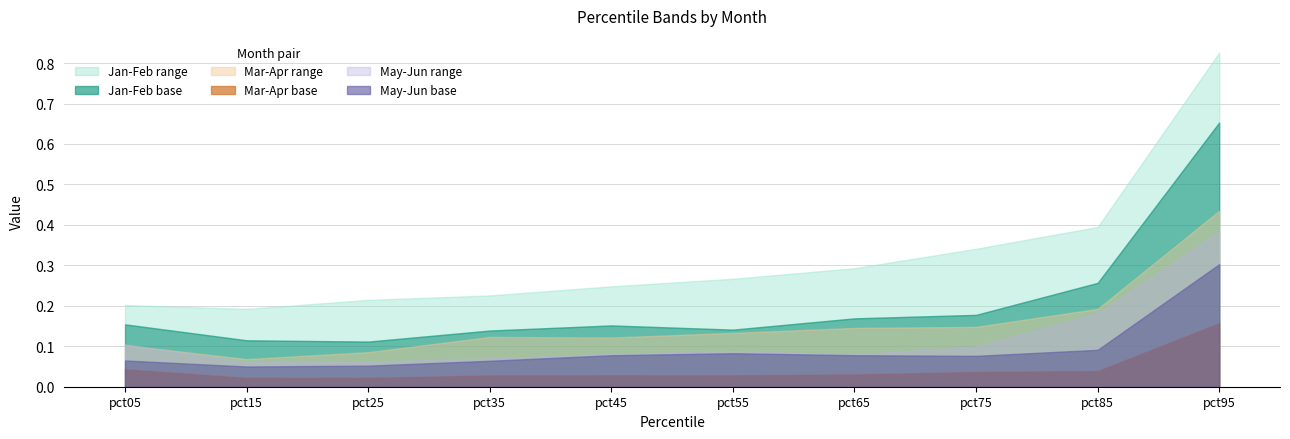

Which series has the largest range (max minus min)?

Jan